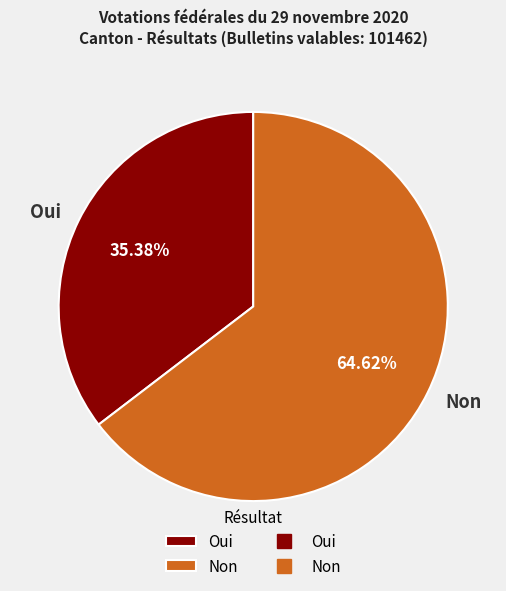

To the nearest percent, what is the difference between the Oui and Non slice percentages?

29%